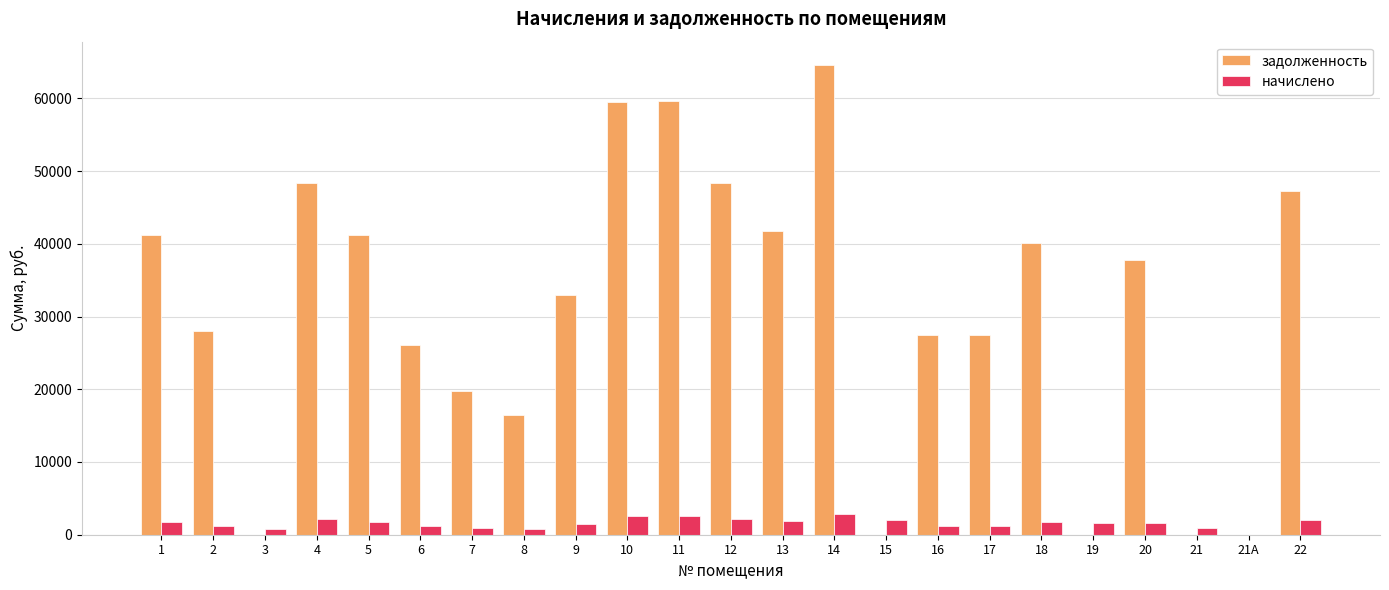

Which series changed the most between 14 and 21?

задолженность